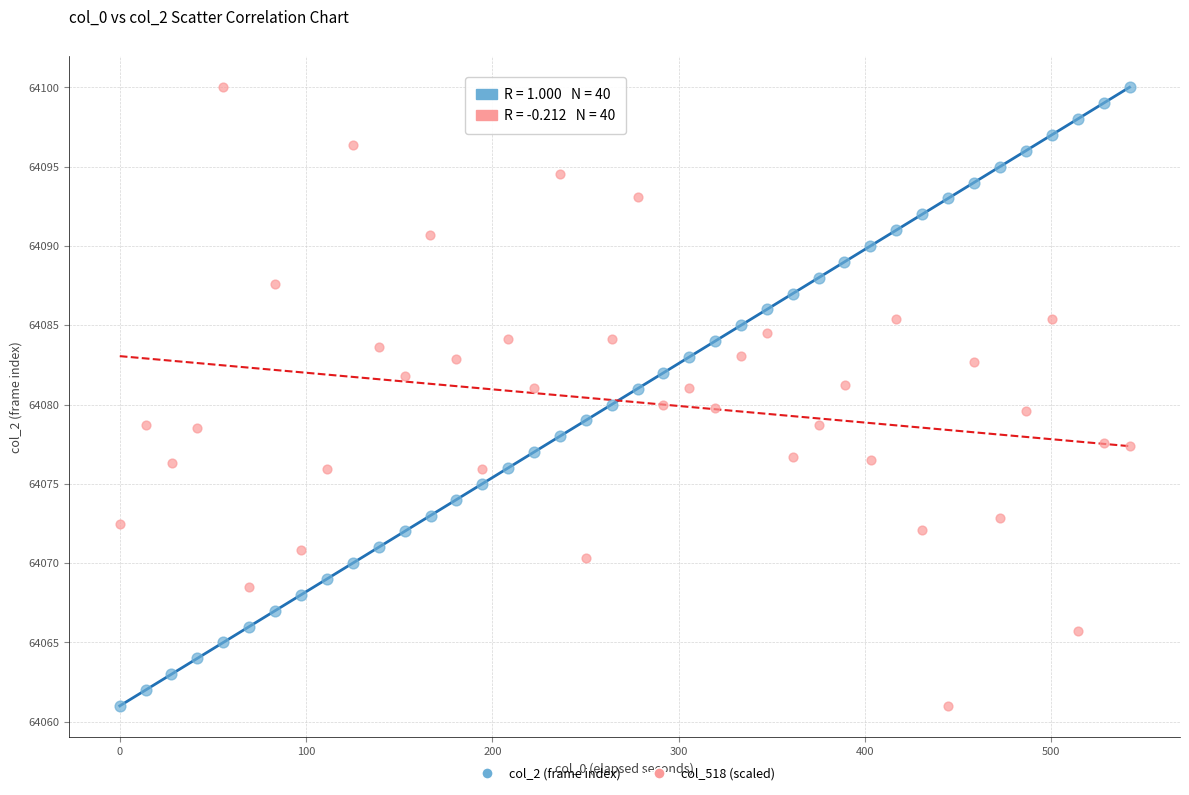

What are all the series names shown in the legend?

col_2 (frame index), col_518 (scaled)